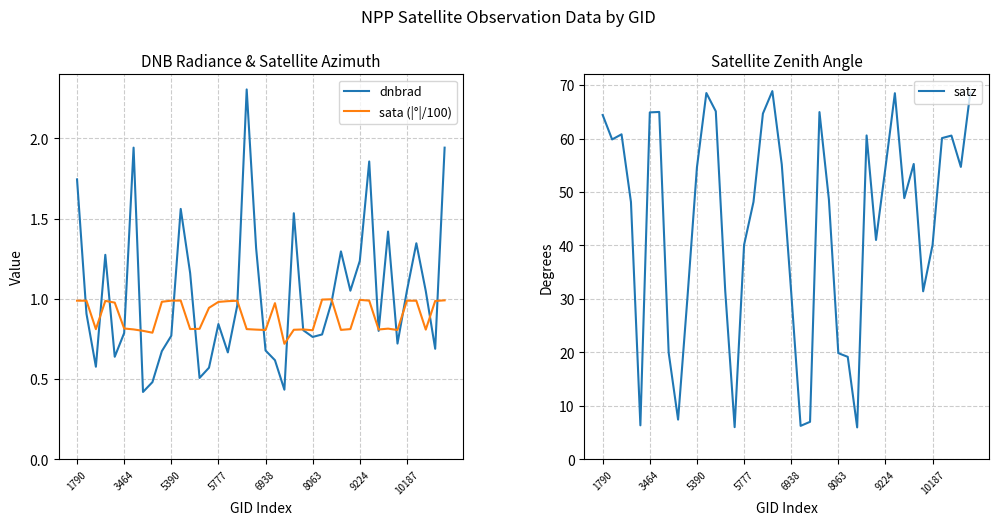

List the series in order of their peak value, lowest first.

sata (|°|/100), dnbrad, satz